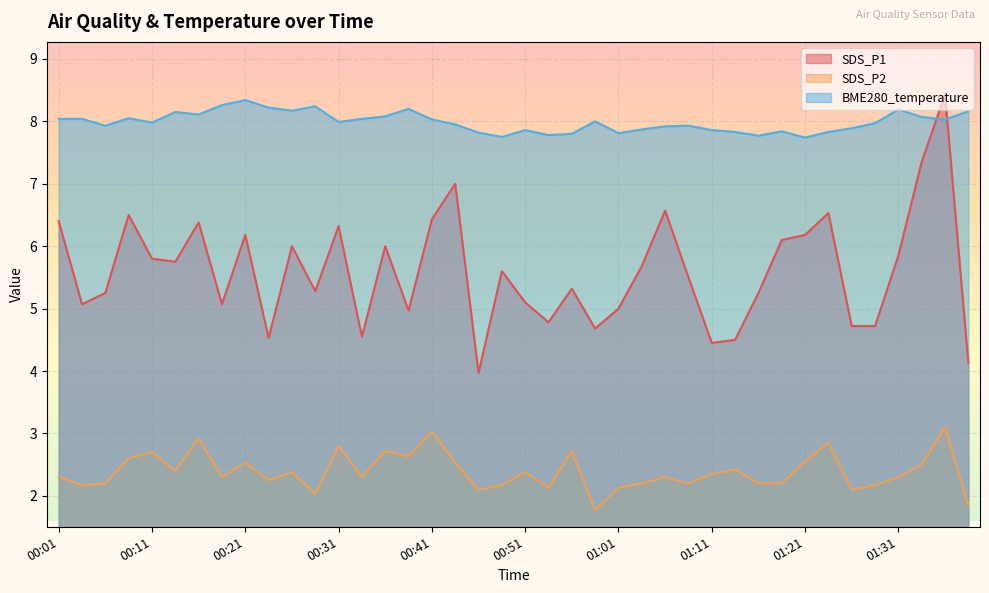

What is the approximate value of SDS_P1 at 01:31?

5.8